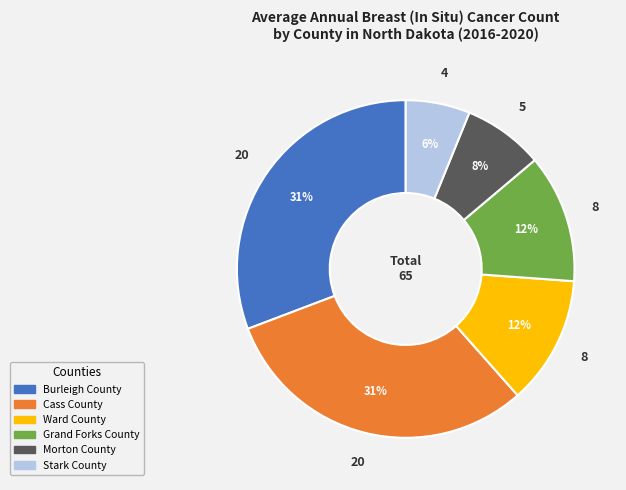

Is Burleigh County the majority of the pie?

No